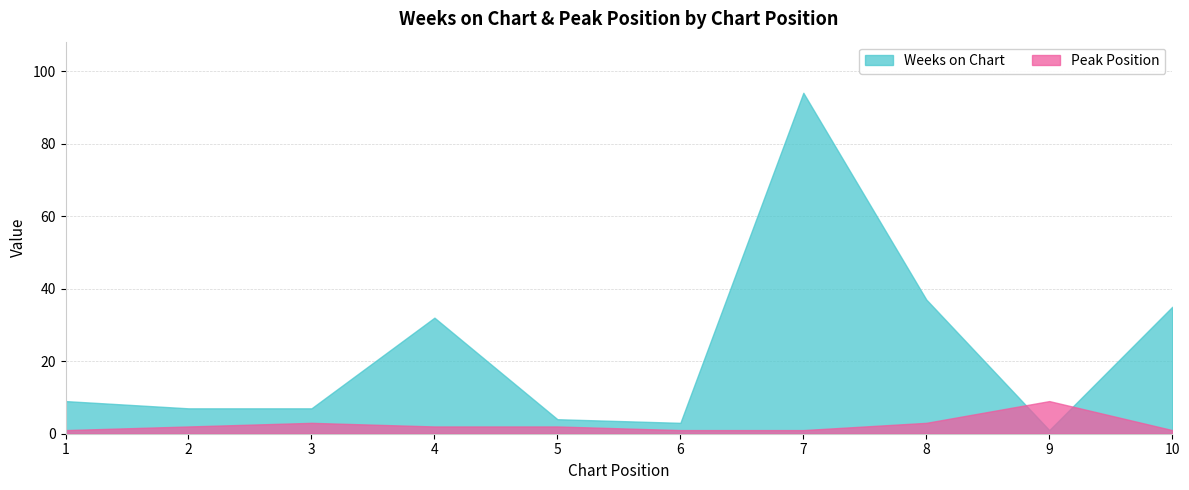

Where is Weeks on Chart nearest to the value 47?

8